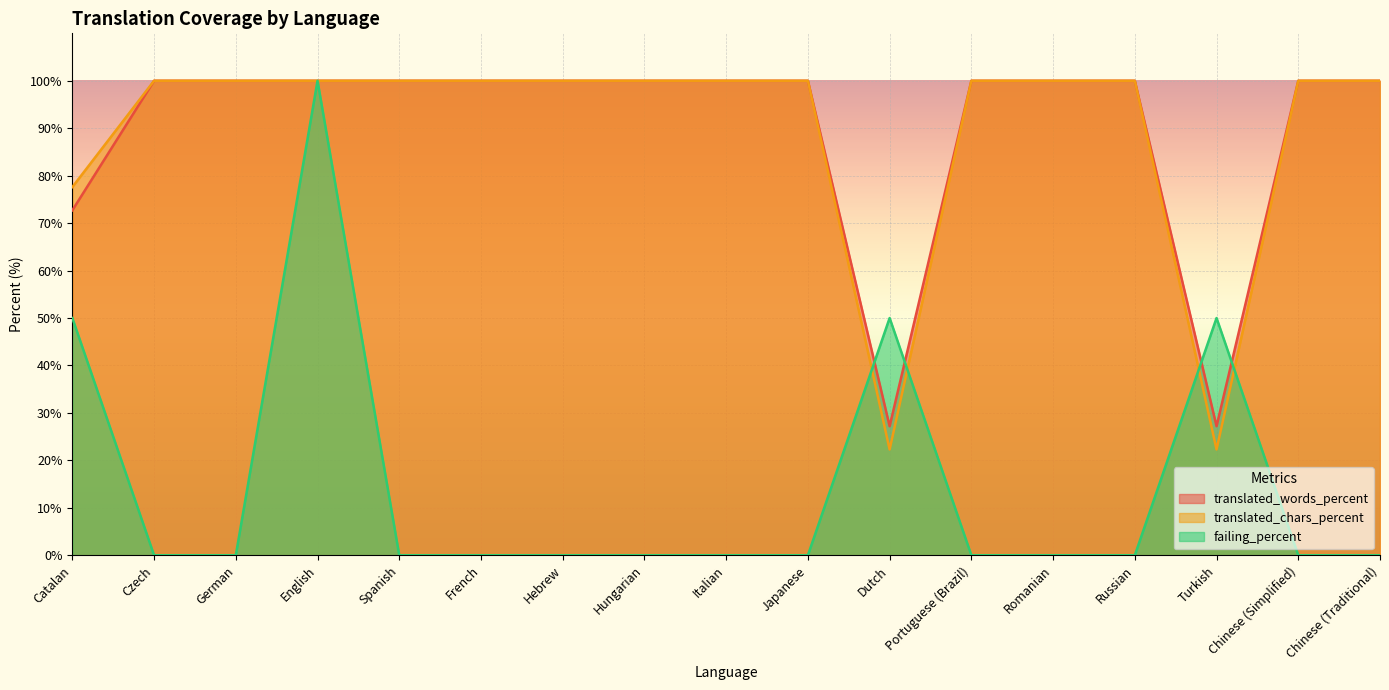

Count the number of categories in the chart.

17